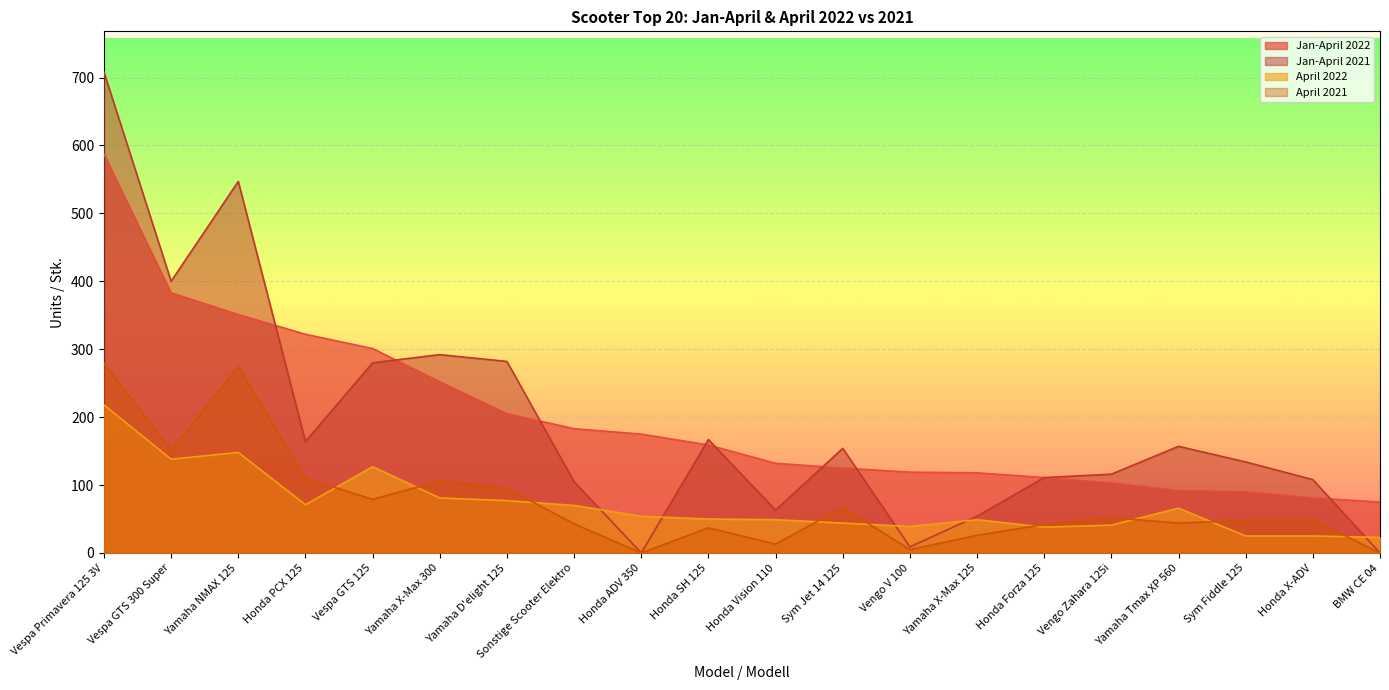

What is the label of the 2nd point from the left?

Vespa GTS 300 Super